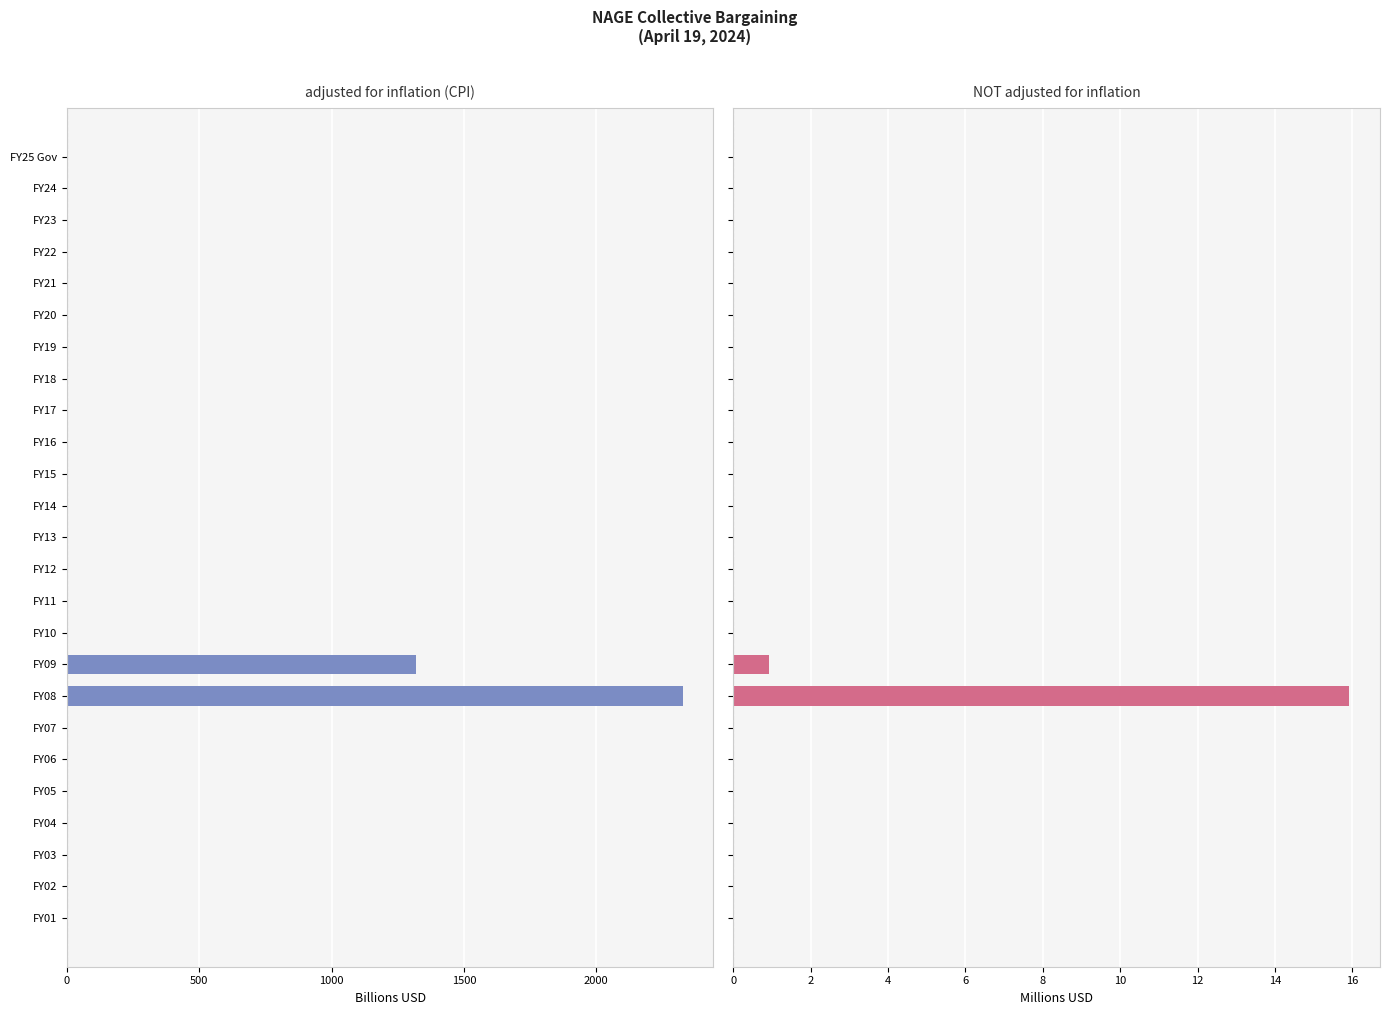

What is the difference between the maximum and minimum values in the NOT adjusted for inflation series?

15.9